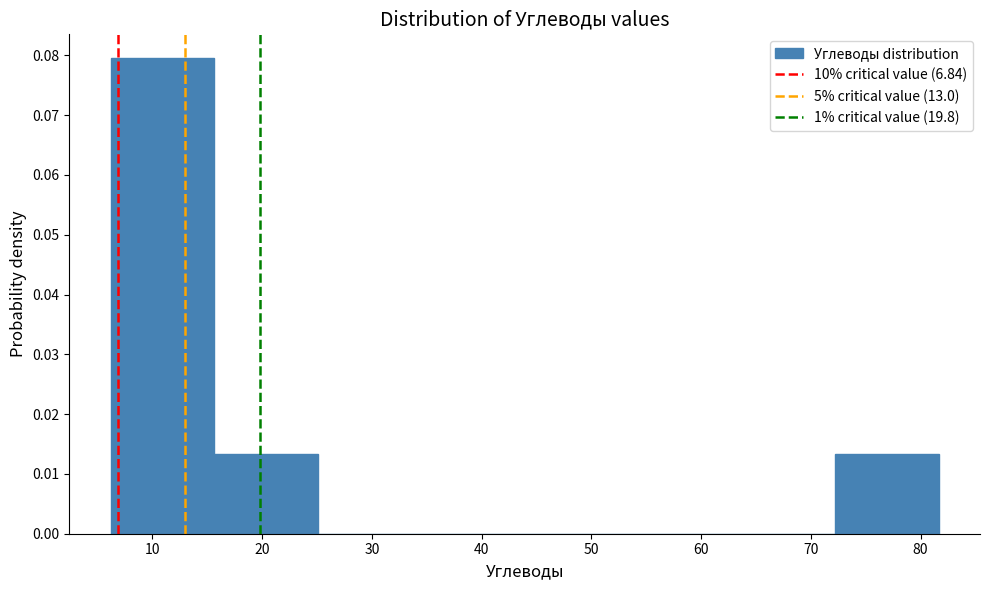

Reading left to right, list every bar in this chart as the range it spans on the x-axis followed by its height. Neither the bar edges nor the heights are printed on the chart, so give them approximately, as read against the axes.

6 to 16: 0.080
16 to 25: 0.013
25 to 34: 0
34 to 44: 0
44 to 53: 0
53 to 63: 0
63 to 72: 0
72 to 82: 0.013